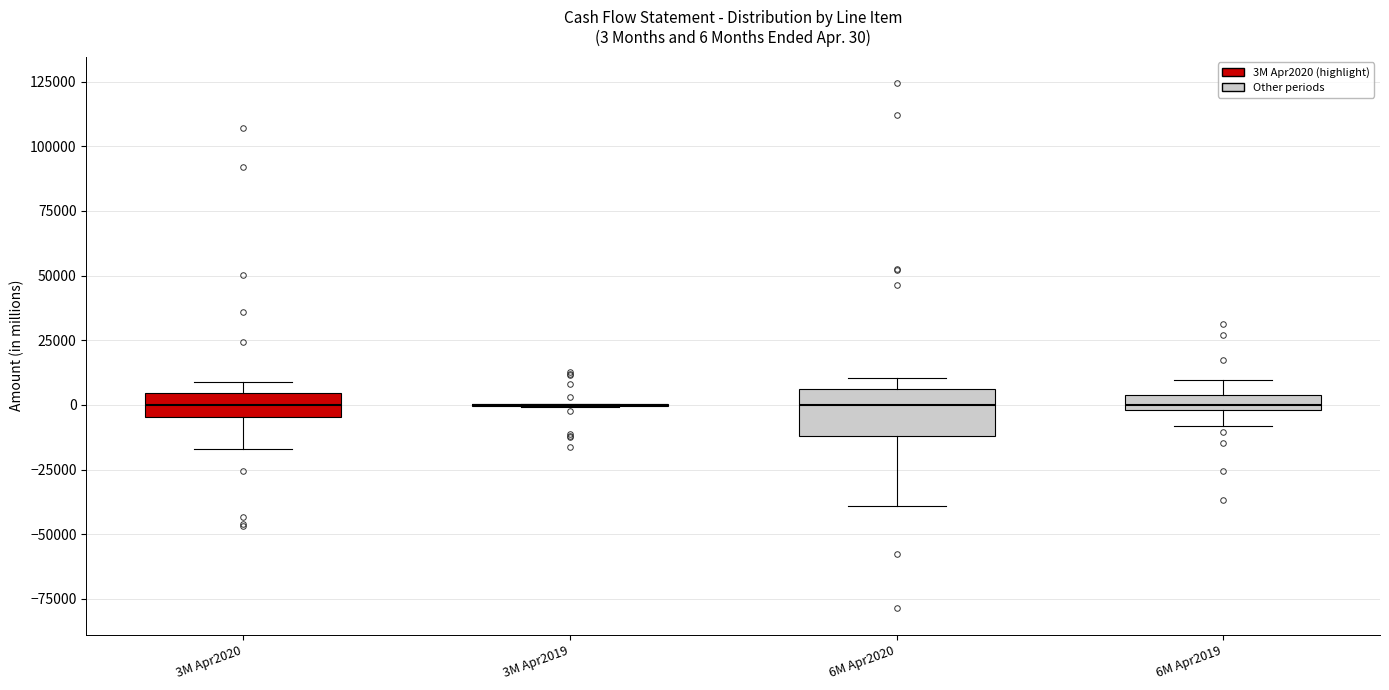

Comparing the boxes themselves (not the whiskers), which one is the tallest?

6M Apr2020